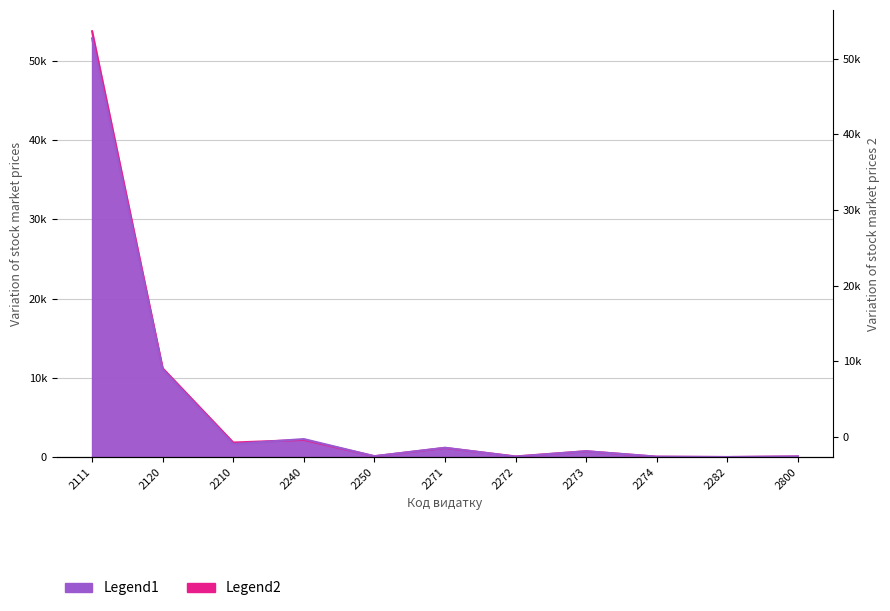

Reading right to left, what are all the values shown in this chart?

Затверджений план на рік: 2800=90.1	2282=16.6	2274=59.0	2273=748.1	2272=67.6	2271=1188.4	2250=119.4	2240=2284.5	2210=1648.8	2120=11053.7	2111=52855.0
План на рік з урахуванням змін: 2800=90.1	2282=16.6	2274=59.0	2273=748.1	2272=91.6	2271=1164.4	2250=119.4	2240=2179.5	2210=1843.0	2120=11214.7	2111=53750.8